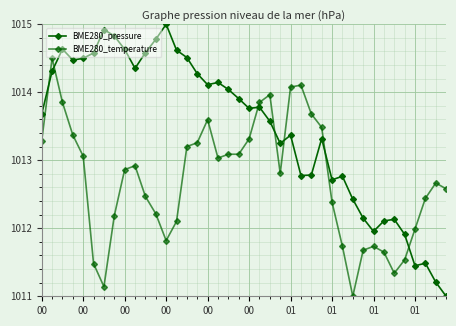

Reading left to right, extract all data points from this chart.

BME280_pressure: 1013.7	1014.3	1014.6	1014.5	1014.5	1014.6	1014.9	1014.8	1014.6	1014.4	1014.6	1014.8	1015.0	1014.6	1014.5	1014.3	1014.1	1014.1	1014.0	1013.9	1013.8	1013.8	1013.6	1013.2	1013.4	1012.8	1012.8	1013.3	1012.7	1012.8	1012.4	1012.1	1012.0	1012.1	1012.1	1011.9	1011.4	1011.5	1011.2	1011.0
BME280_temperature: 1013.3	1014.5	1013.9	1013.4	1013.1	1011.5	1011.1	1012.2	1012.9	1012.9	1012.5	1012.2	1011.8	1012.1	1013.2	1013.3	1013.6	1013.0	1013.1	1013.1	1013.3	1013.9	1014.0	1012.8	1014.1	1014.1	1013.7	1013.5	1012.4	1011.7	1011.0	1011.7	1011.7	1011.6	1011.3	1011.5	1012.0	1012.4	1012.7	1012.6